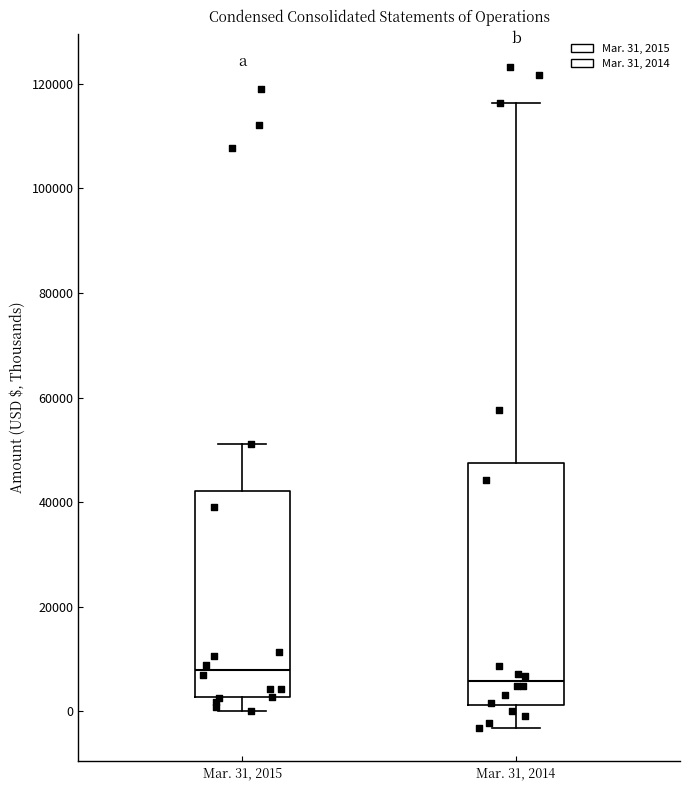

Where does the upper whisker of the box for Mar. 31, 2015 end on the y-axis? The values are not printed on the chart, so give them approximately, as read against the axis.

52000